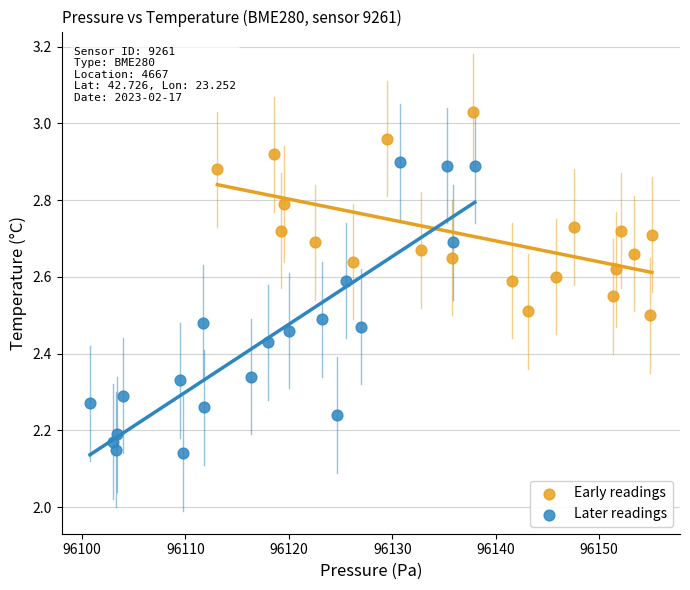

Which series has the widest spread of Y values?

Later readings